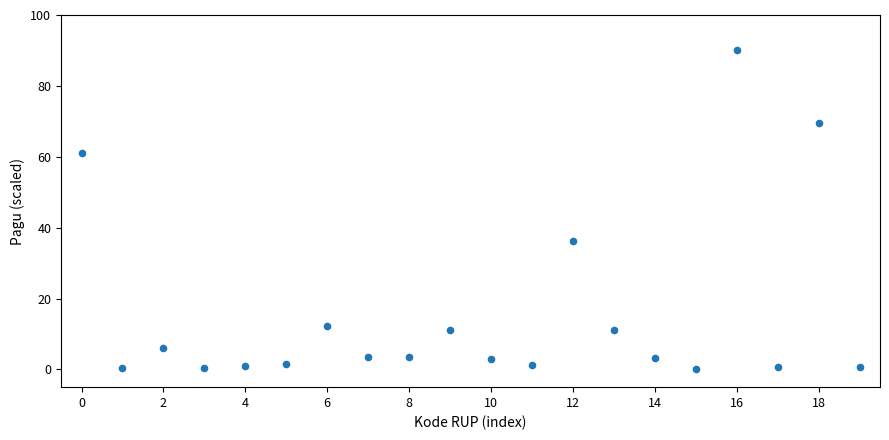

What Y value in the scatter plot is closest to 45?

36.1